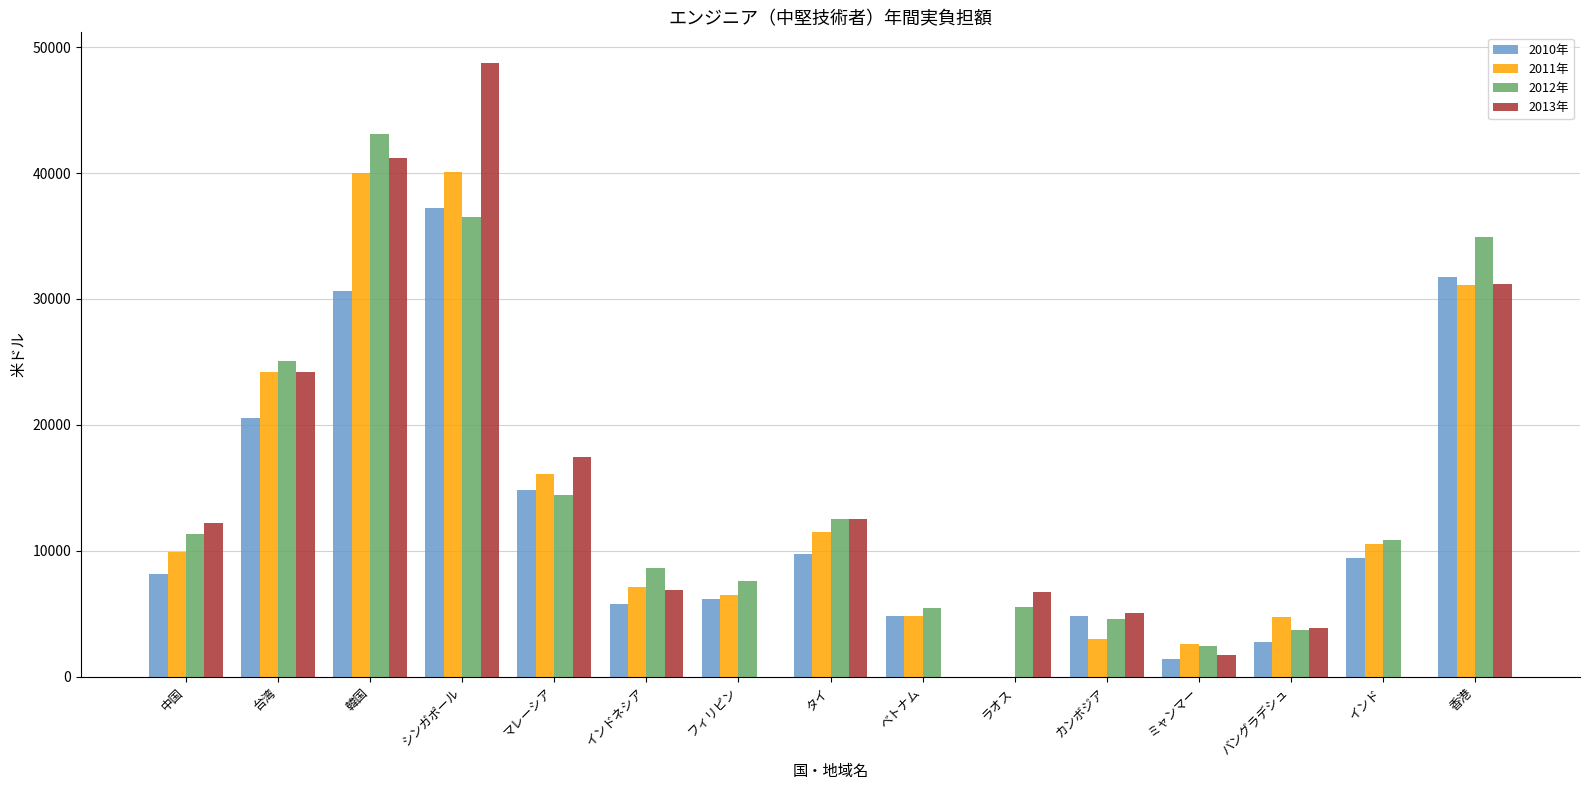

Is the value of 2010年 at 香港 greater than the value of 2013年 at 韓国?

No